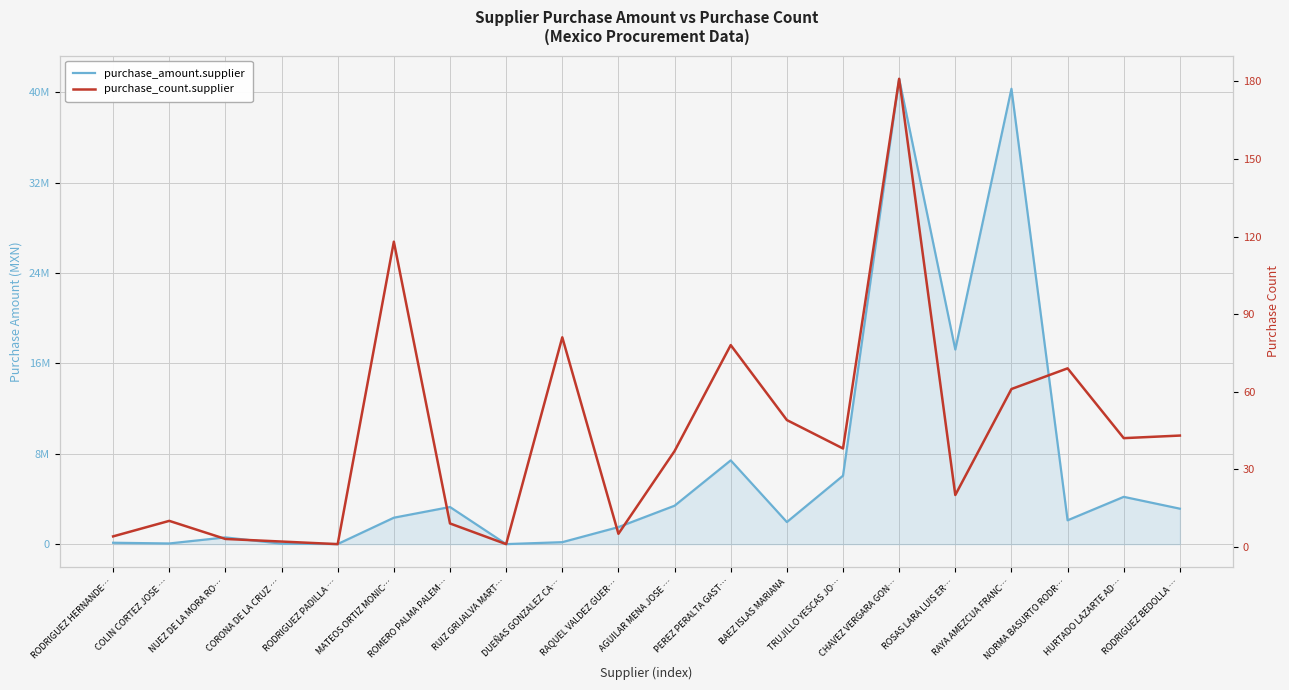

What position from the right is PEREZ PERALTA GAST…?

9